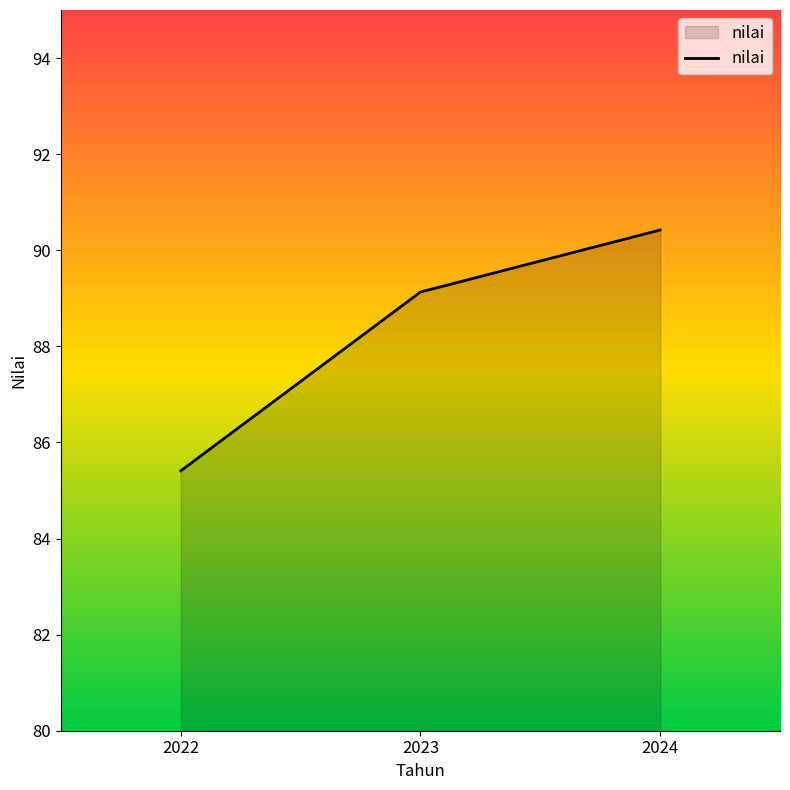

At which label is the value closest to 87?

2022